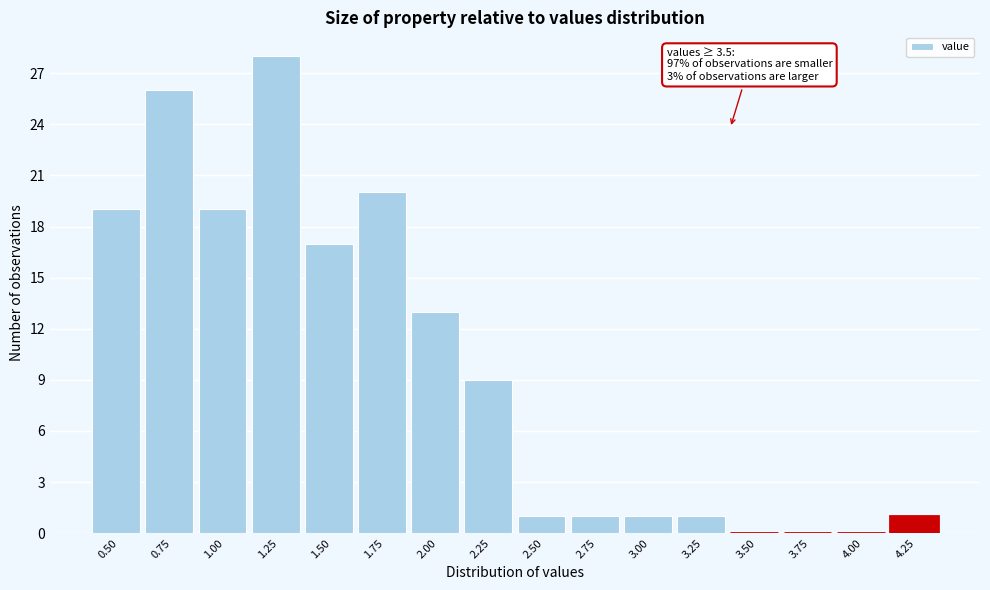

Reading right to left, transcribe all the data shown in this chart.

4.25=1	4.00=0	3.75=0	3.50=0	3.25=1	3.00=1	2.75=1	2.50=1	2.25=9	2.00=13	1.75=20	1.50=17	1.25=28	1.00=19	0.75=26	0.50=19